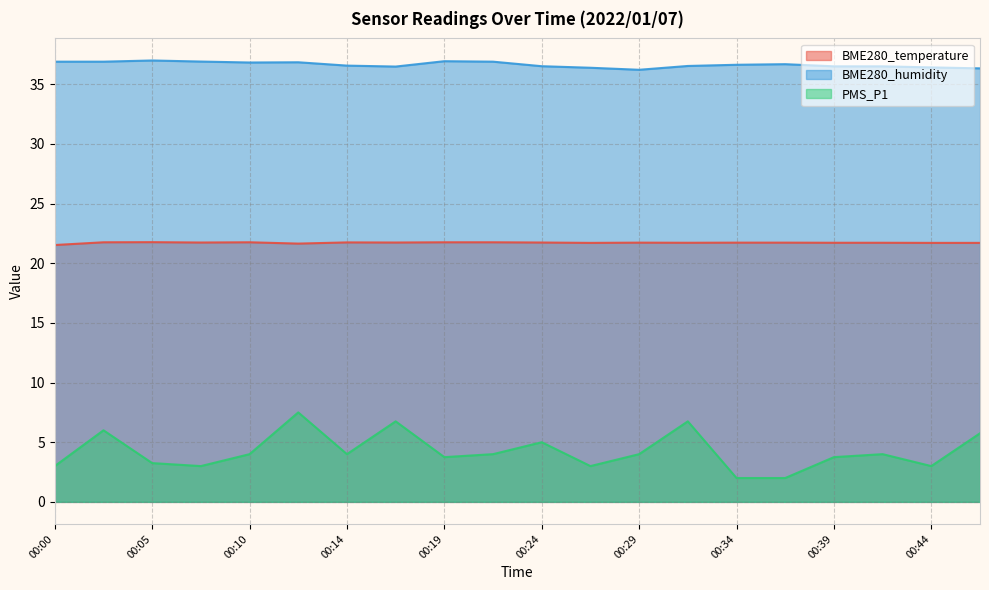

What is the maximum value for BME280_temperature?

21.8